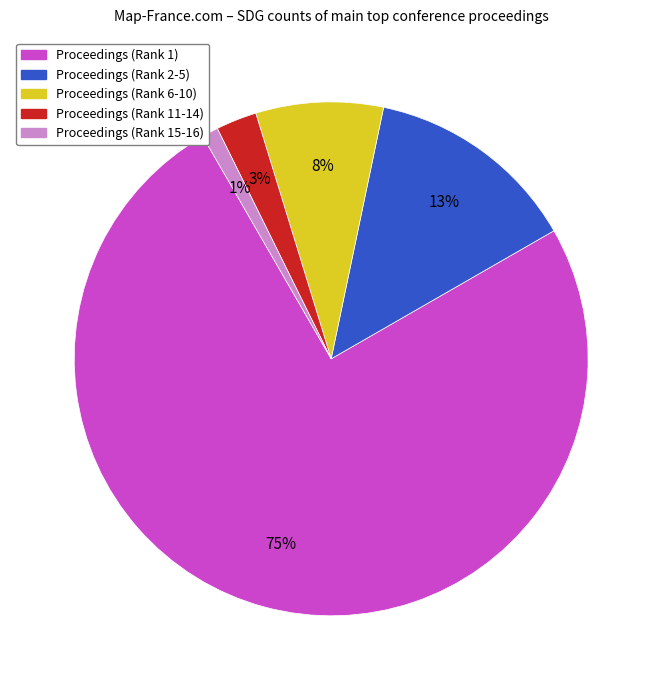

How many segments does this pie chart have?

5